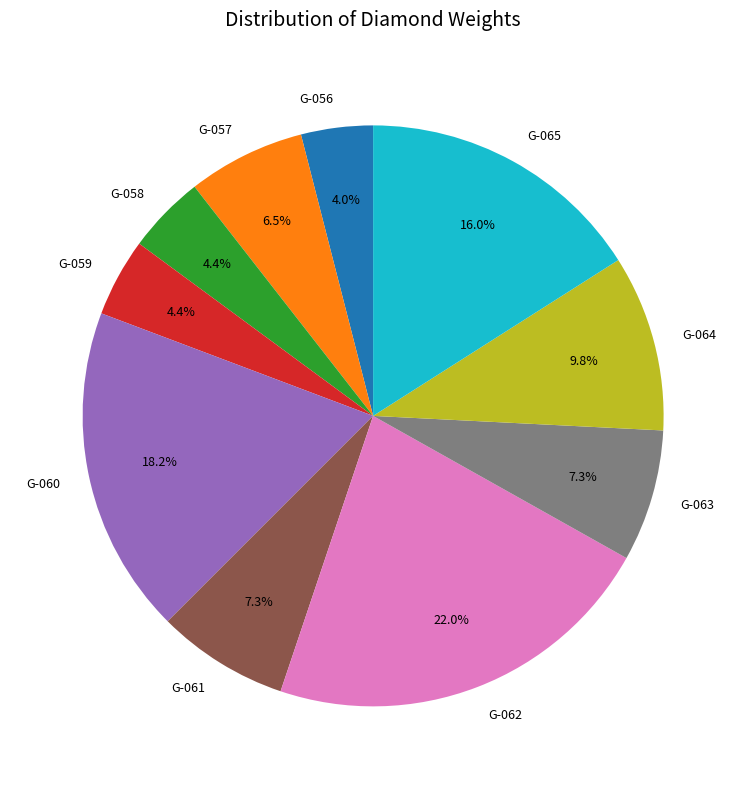

To the nearest percent, what is the combined percentage of G-056 and G-063?

11%